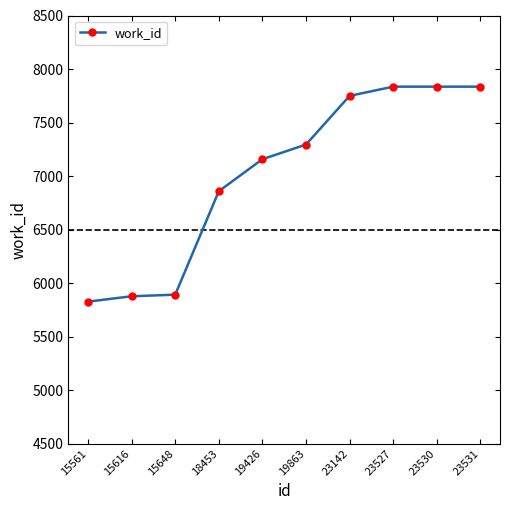

True or false: the data shows 3511 at 15561.

False